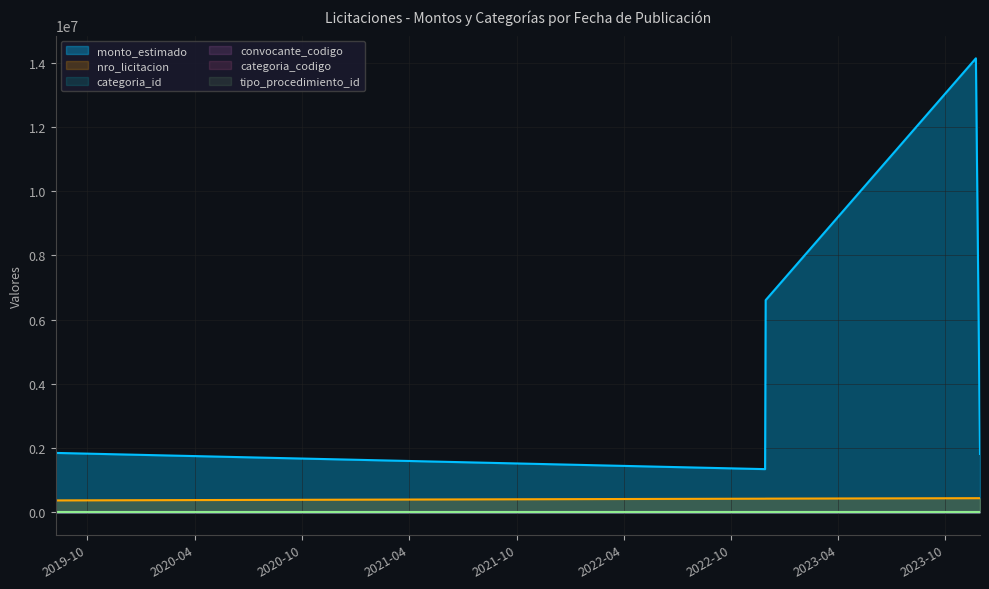

True or false: convocante_codigo and categoria_codigo intersect in this chart.

False